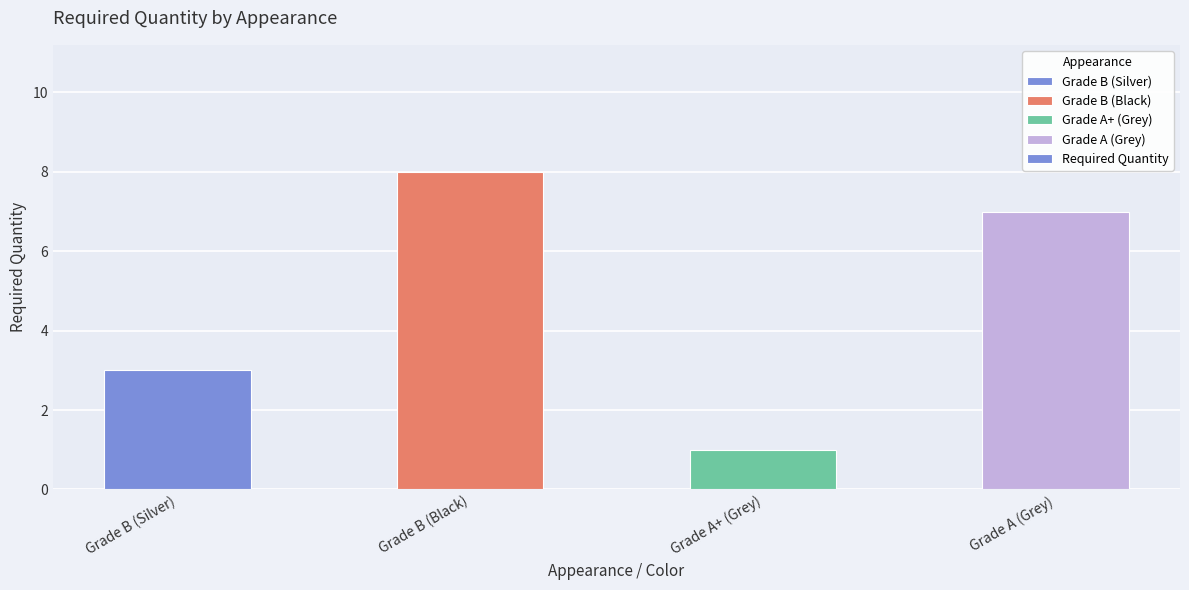

What is the smallest value displayed?

1